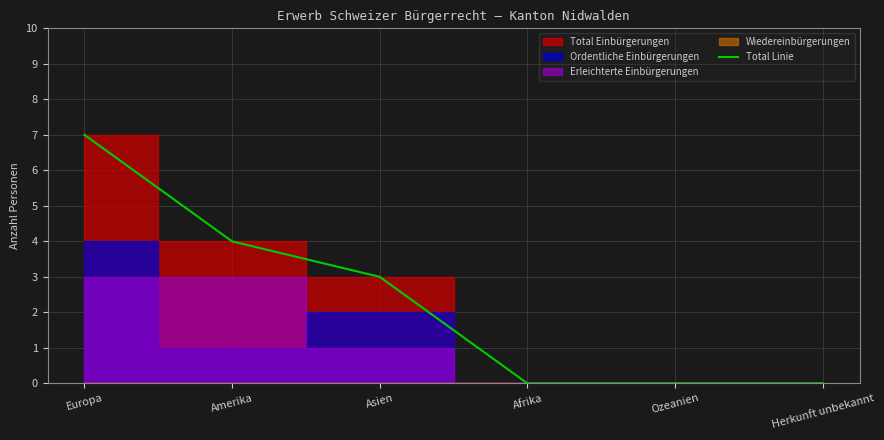

Which category has the highest value across all series?

Europa